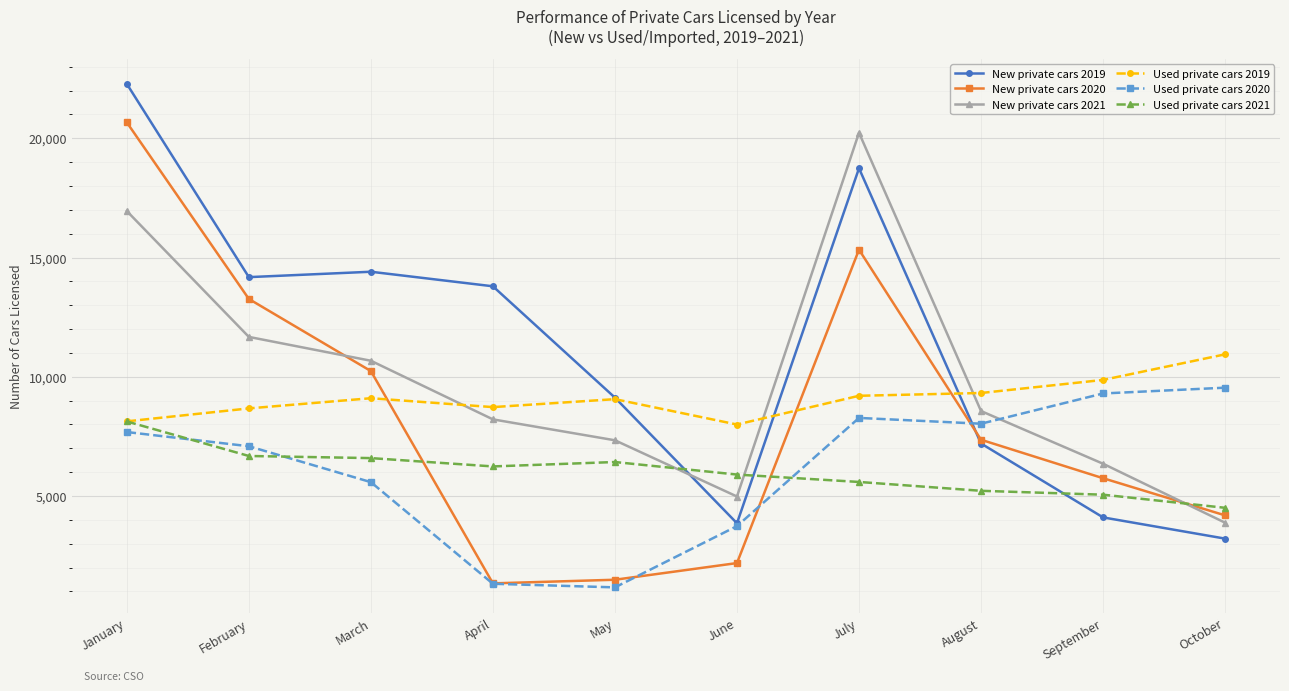

True or false: New private cars 2021 has a value of 8214 at April.

True